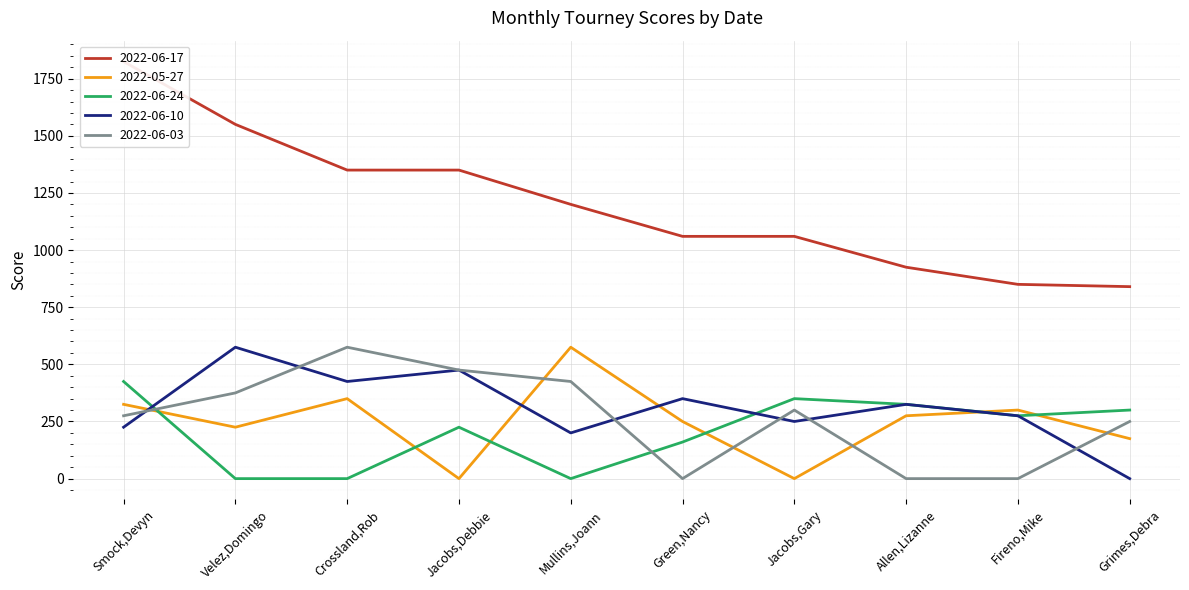

What is the label of the 9th point from the left?

Fireno,Mike